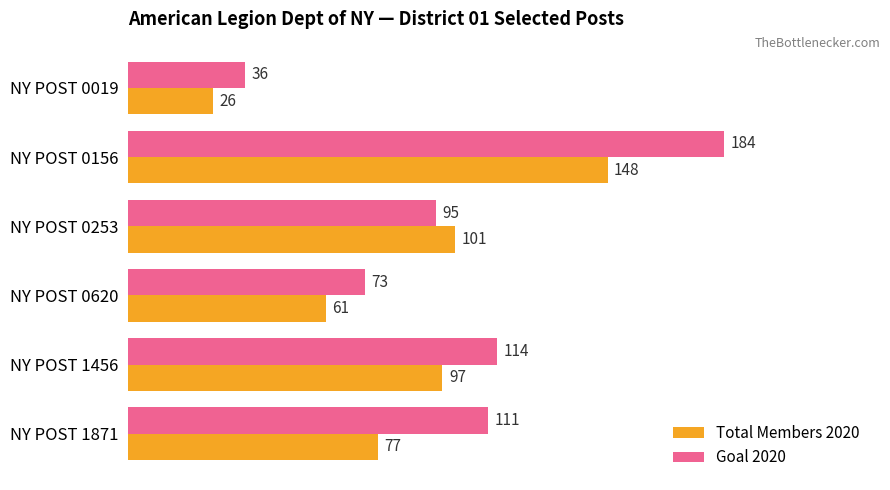

What is the difference between the maximum and second lowest values in the Goal 2020 series?

111